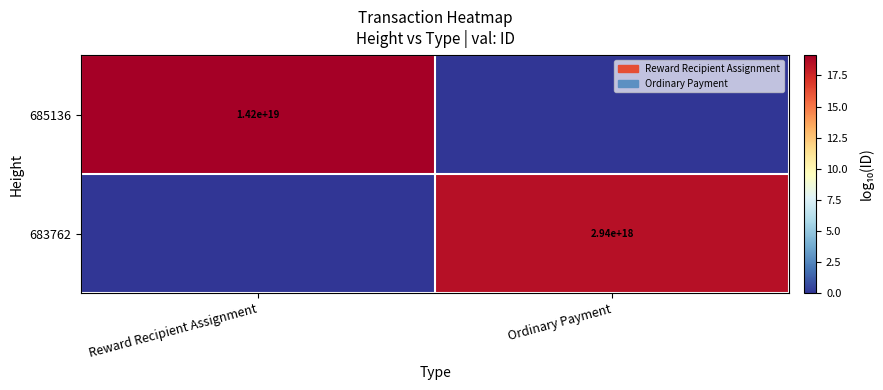

Is the value of 683762 at Ordinary Payment greater than the value of 685136 at Reward Recipient Assignment?

No